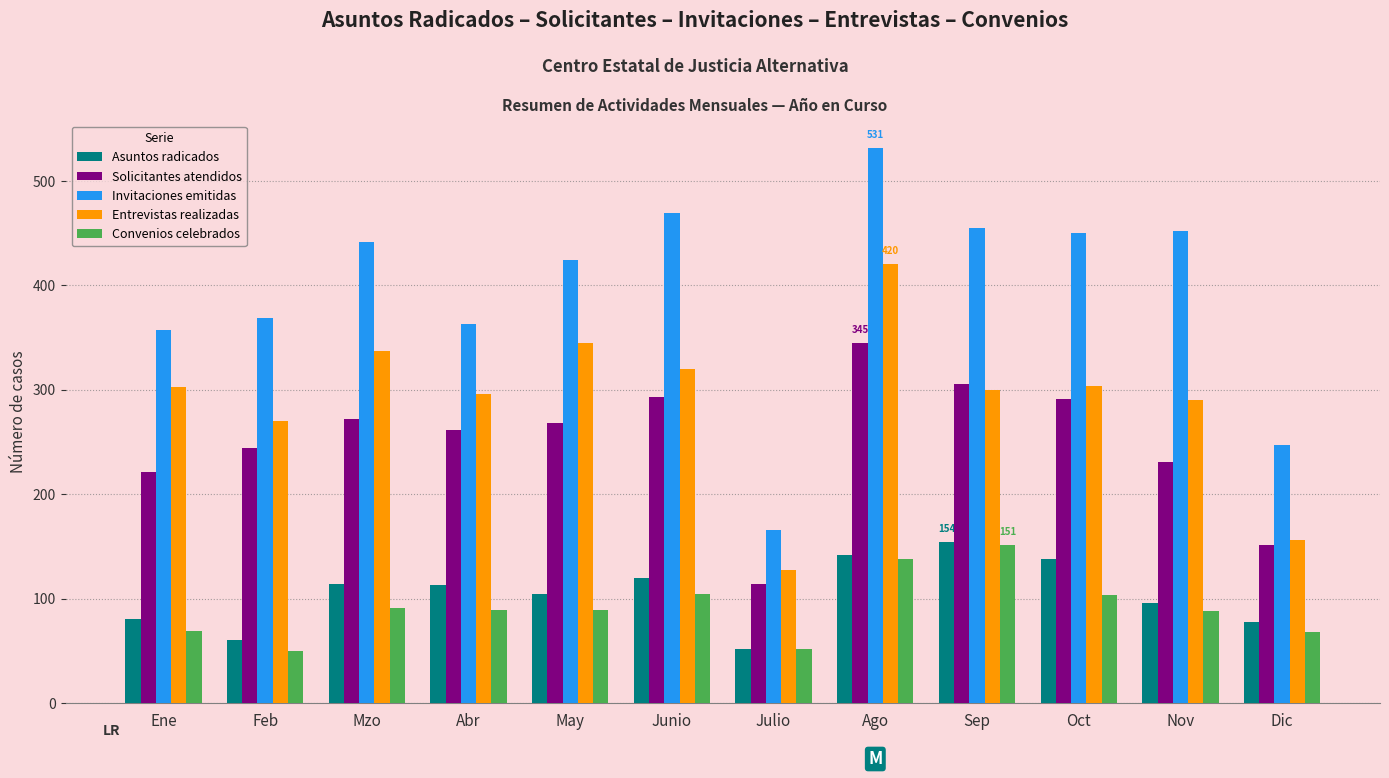

At which category is the sum across all series the highest?

Ago